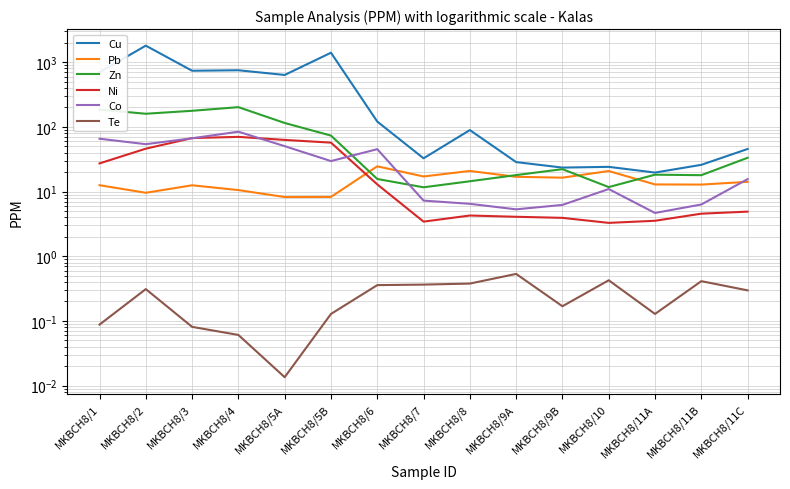

Reading right to left, transcribe all the data shown in this chart.

Cu: 45.5	25.9	19.7	24.1	23.5	28.5	89.2	32.6	120.8	1400.0	634.4	750.1	737.2	1800.0	697.7
Pb: 14.1	12.8	12.9	20.8	16.4	16.9	20.8	17.1	24.6	8.3	8.2	10.5	12.5	9.6	12.5
Zn: 33.3	17.9	18.2	11.7	22.2	18.0	14.4	11.6	15.6	73.3	114.8	201.7	177.2	159.5	185.1
Ni: 4.9	4.5	3.5	3.3	3.9	4.1	4.3	3.4	12.9	57.0	62.8	70.0	67.1	46.0	27.2
Co: 15.6	6.3	4.7	10.9	6.2	5.3	6.5	7.2	45.2	29.6	50.3	84.2	66.6	54.0	65.6
Te: 0.3	0.4	0.1	0.4	0.2	0.5	0.4	0.4	0.4	0.1	0.0	0.1	0.1	0.3	0.1